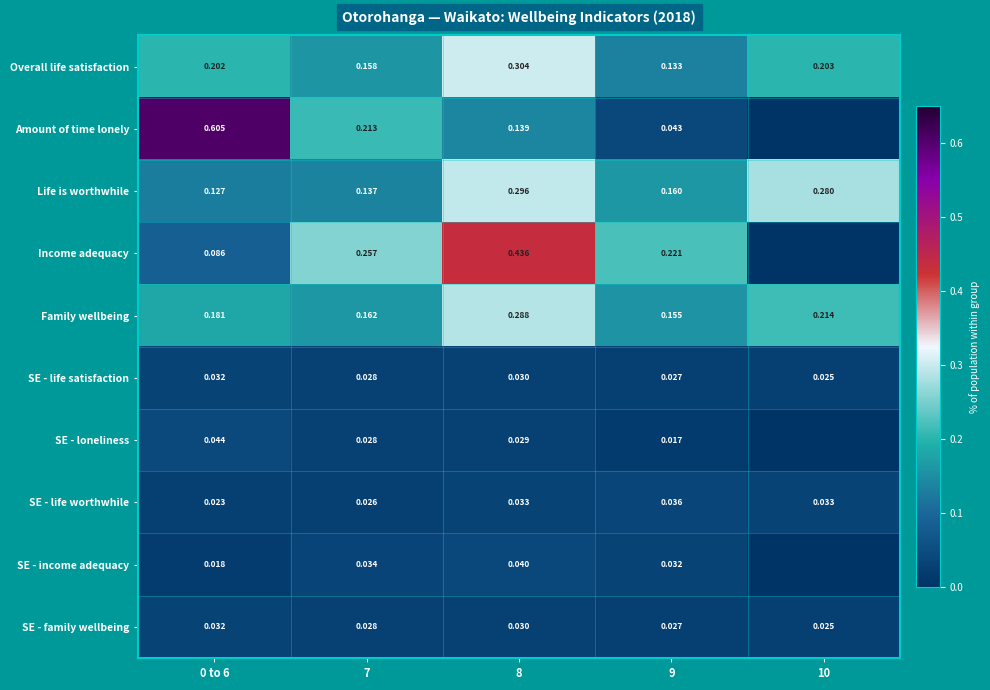

Between 0 to 6 and 9, which series saw the biggest shift?

Amount of time lonely